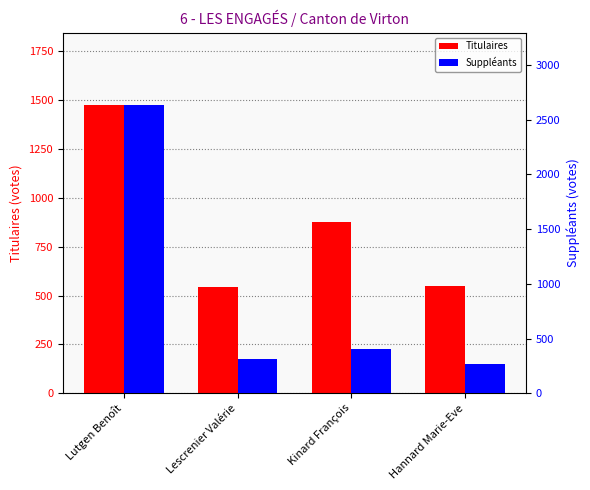

Which label corresponds to the largest value in the chart?

Lutgen Benoît